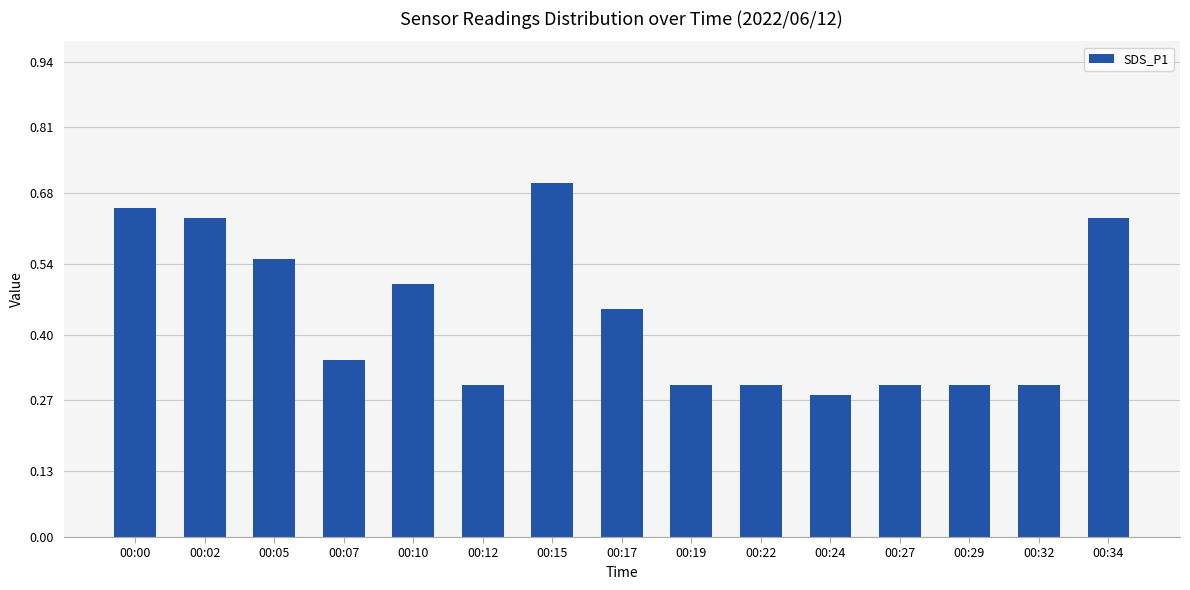

Which label corresponds to the largest value in the chart?

00:15